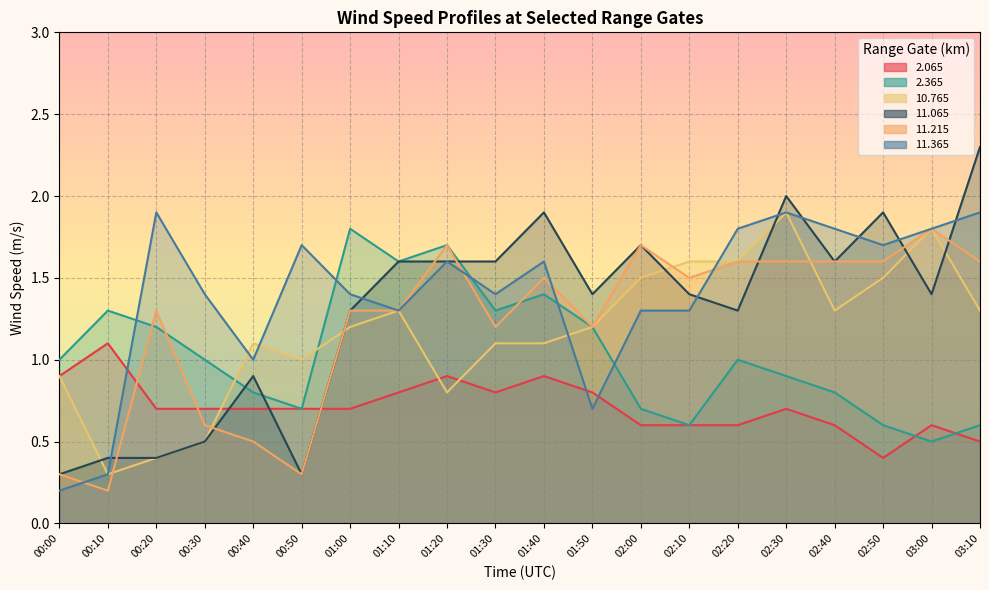

What is the total value across all series at 01:10?

7.9